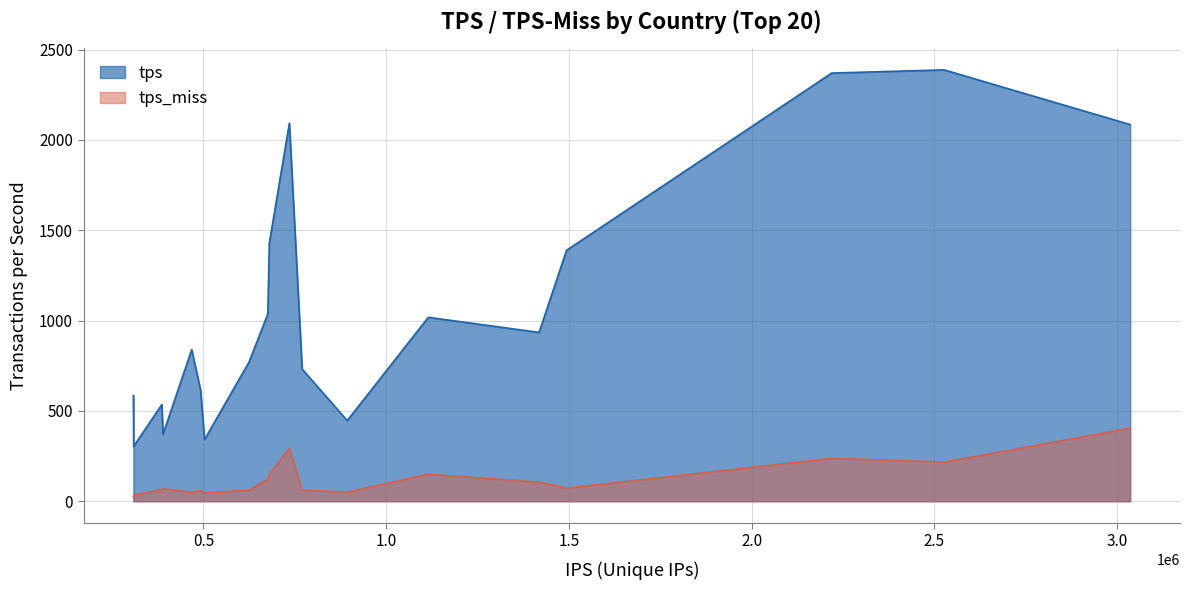

List the series in order of their overall mean, highest first.

tps, tps_miss